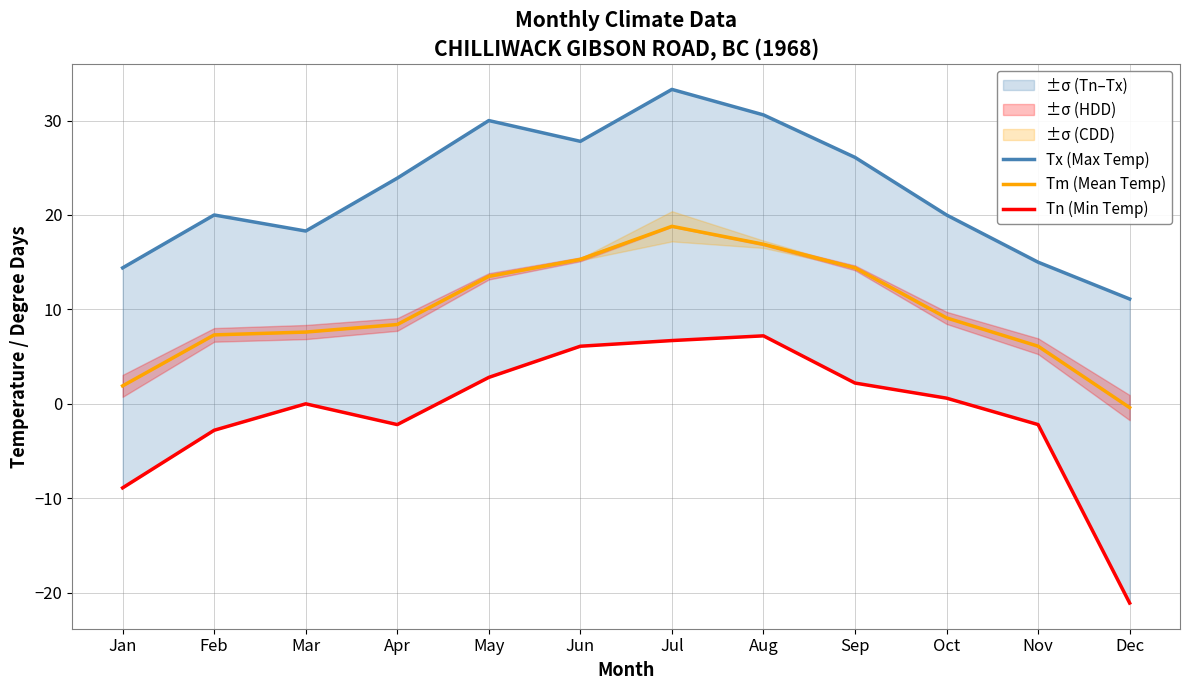

At which category does Tn (Min Temp) reach its first local peak?

Mar